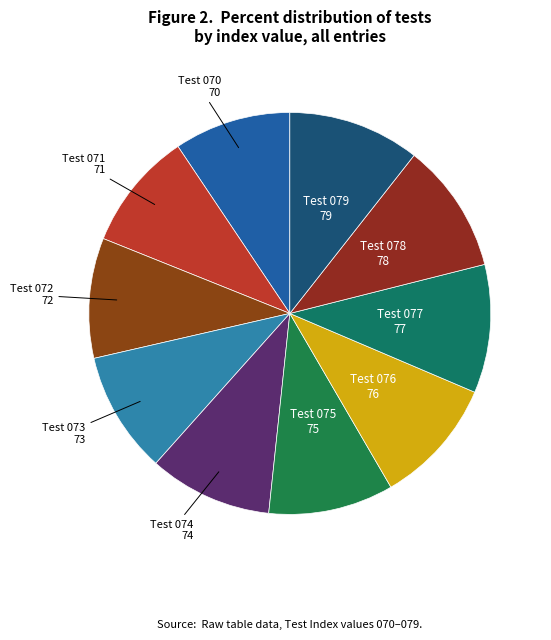

How many segments does this pie chart have?

10